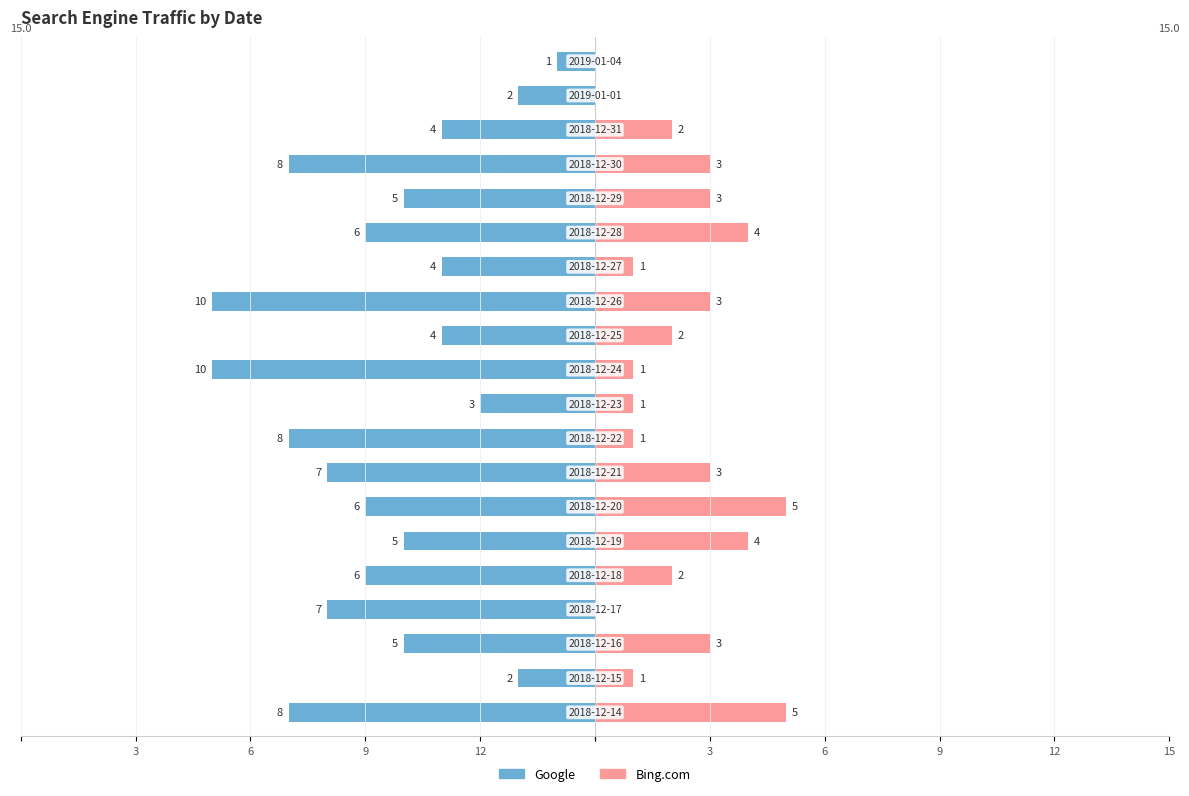

What is the difference between the maximum and minimum values in the Bing.com series?

5